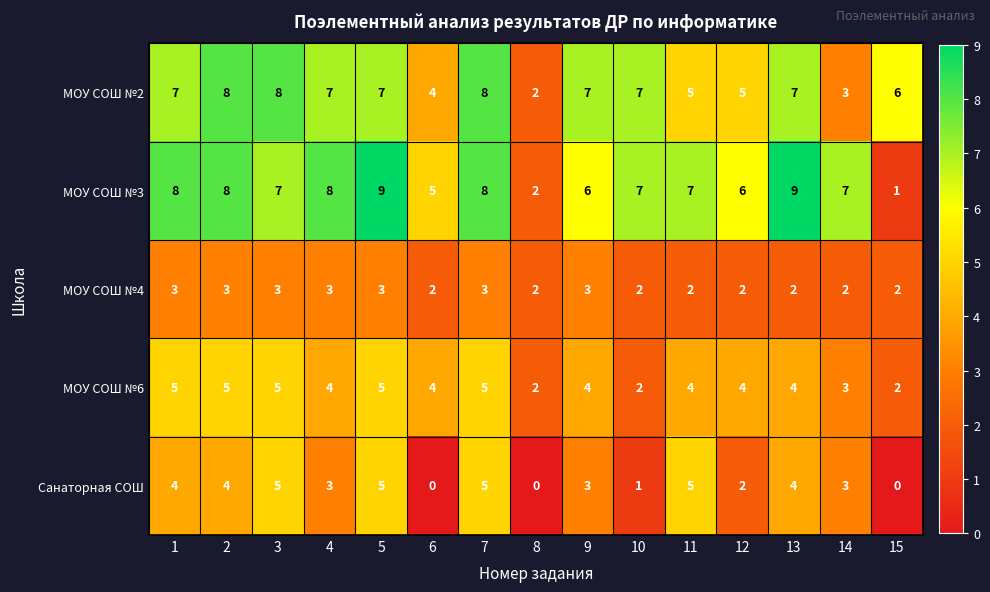

True or false: Санаторная СОШ has a value of 5 at 7.

True